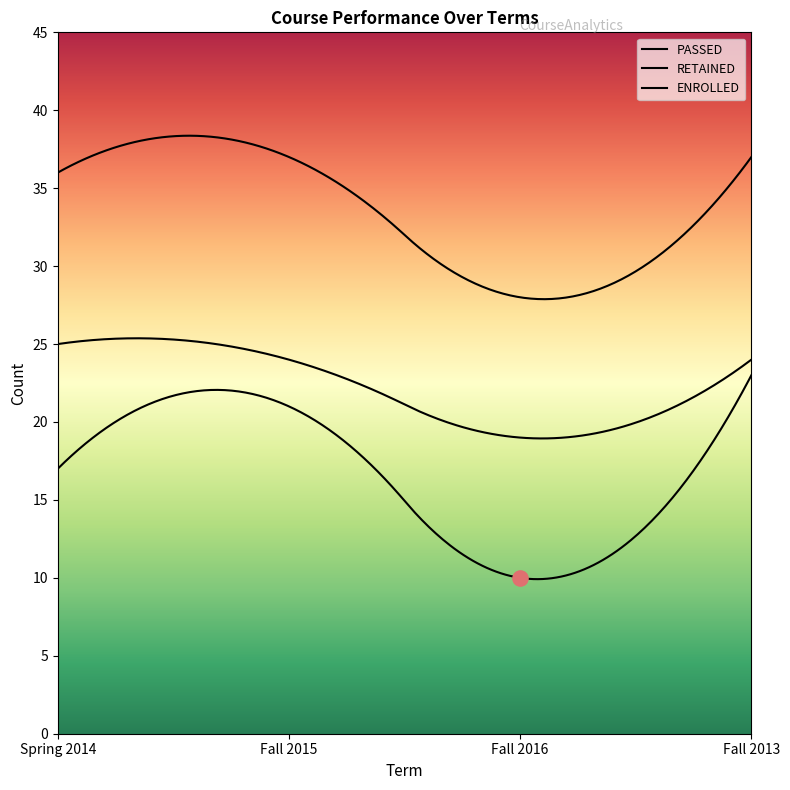

Which series reaches the minimum Y coordinate?

PASSED